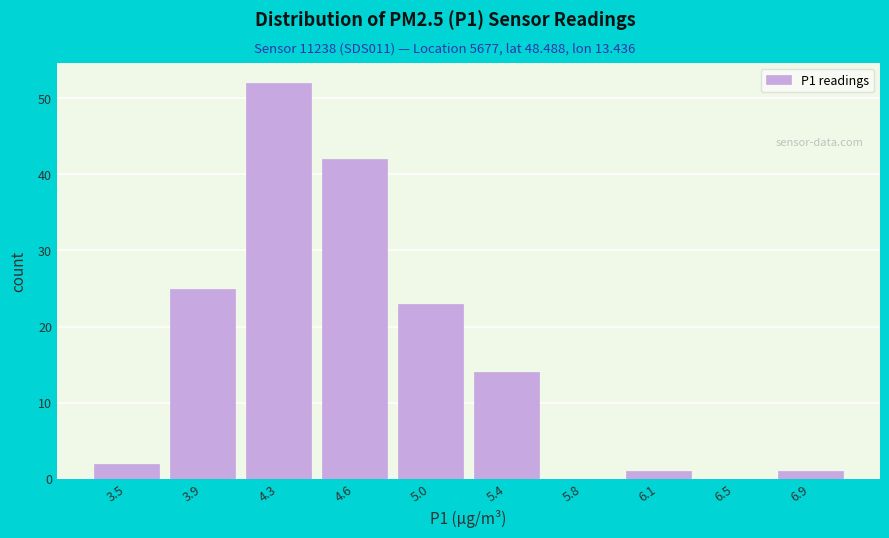

Reading right to left, list all the values displayed in this chart.

6.9=1	6.5=0	6.1=1	5.8=0	5.4=14	5.0=23	4.6=42	4.3=52	3.9=25	3.5=2